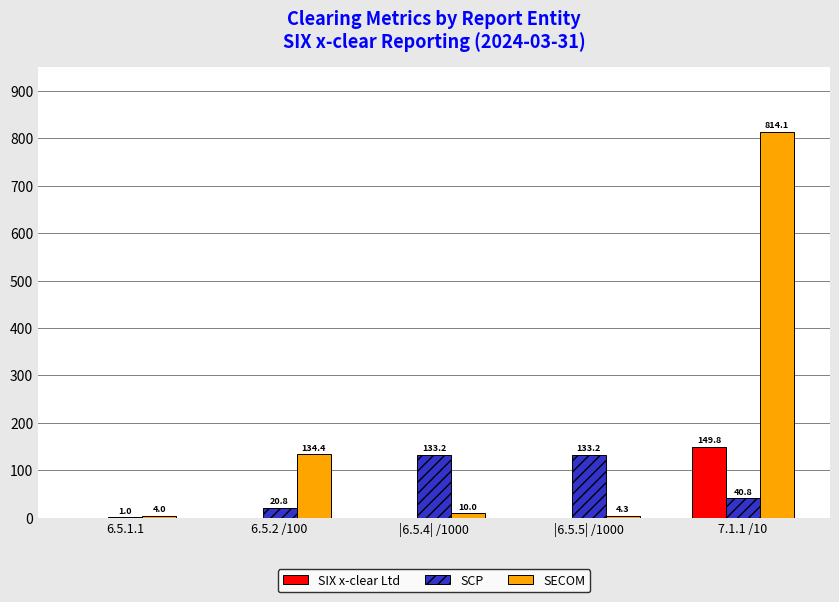

Which label corresponds to the largest value in the chart?

7.1.1 /10